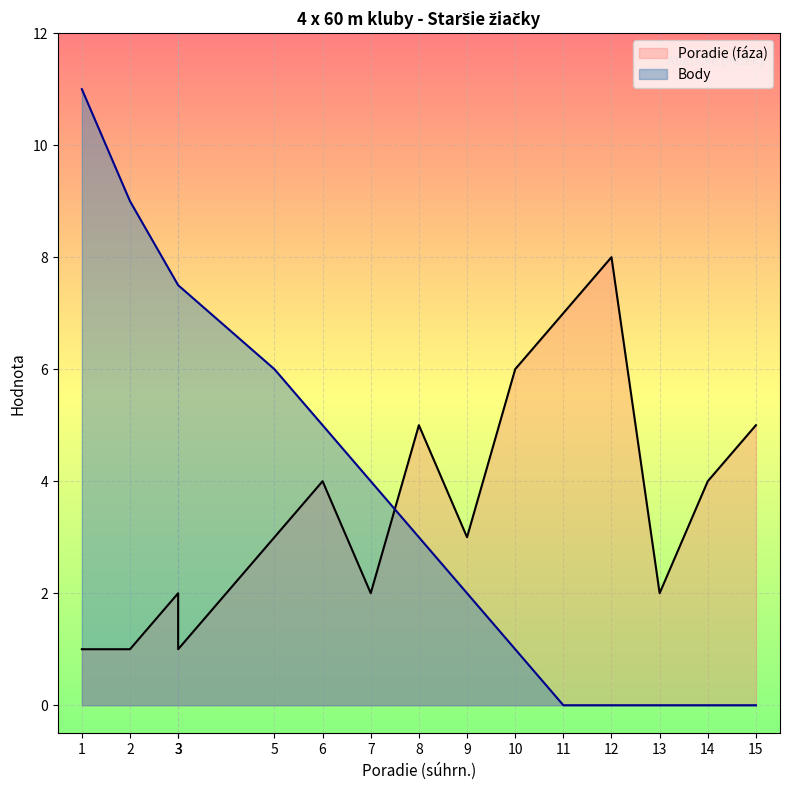

Which category has the lowest value in the Body series?

11